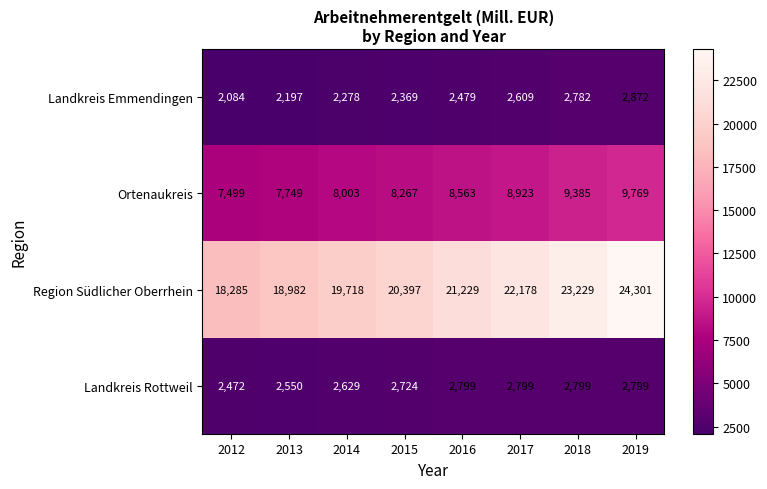

What is the lowest value of the Ortenaukreis series?

7499